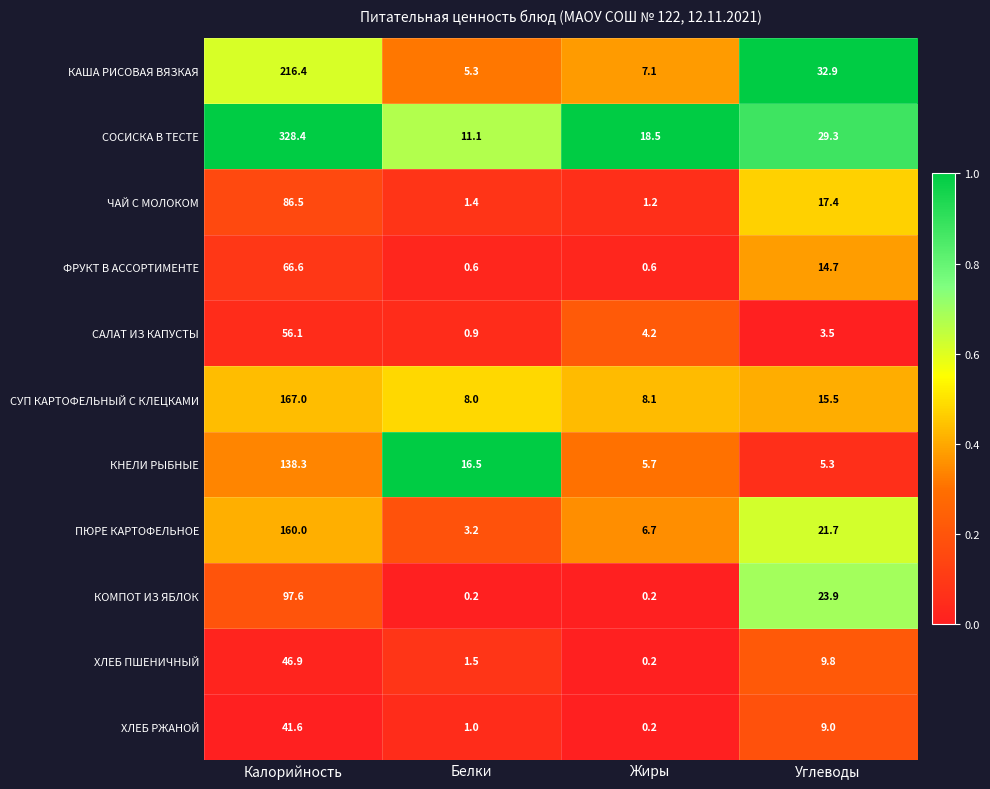

What is the lowest value of the ФРУКТ В АССОРТИМЕНТЕ series?

0.6